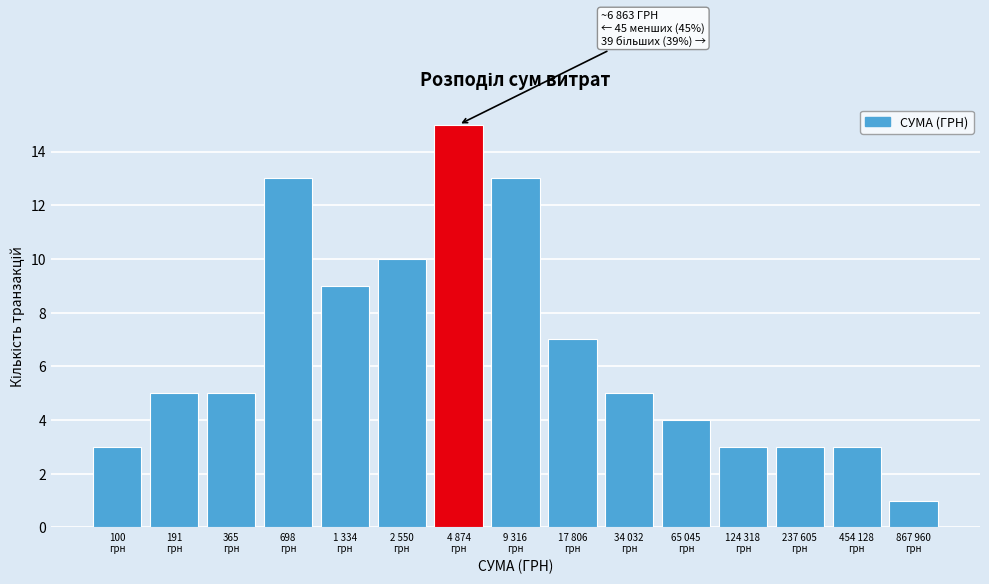

Reading left to right, what are all the values shown in this chart?

3	5	5	13	9	10	15	13	7	5	4	3	3	3	1